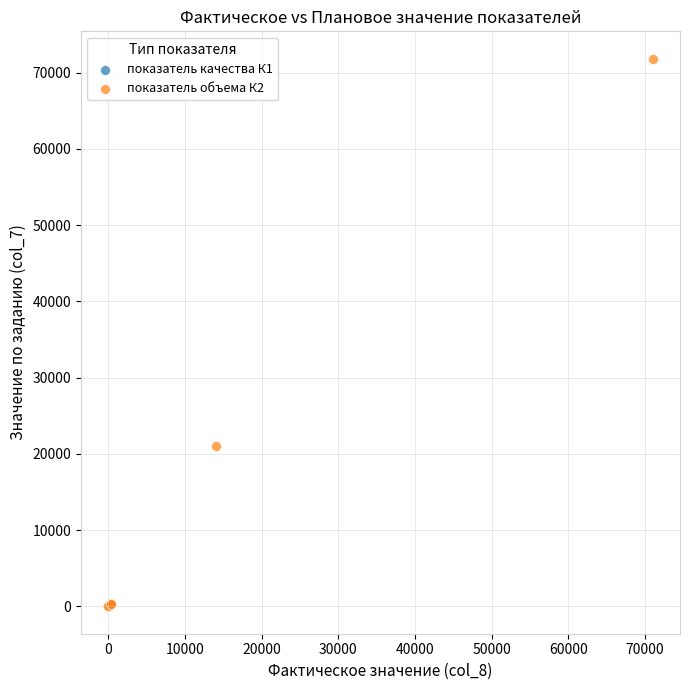

Which series reaches the maximum Y coordinate?

показатель объема К2